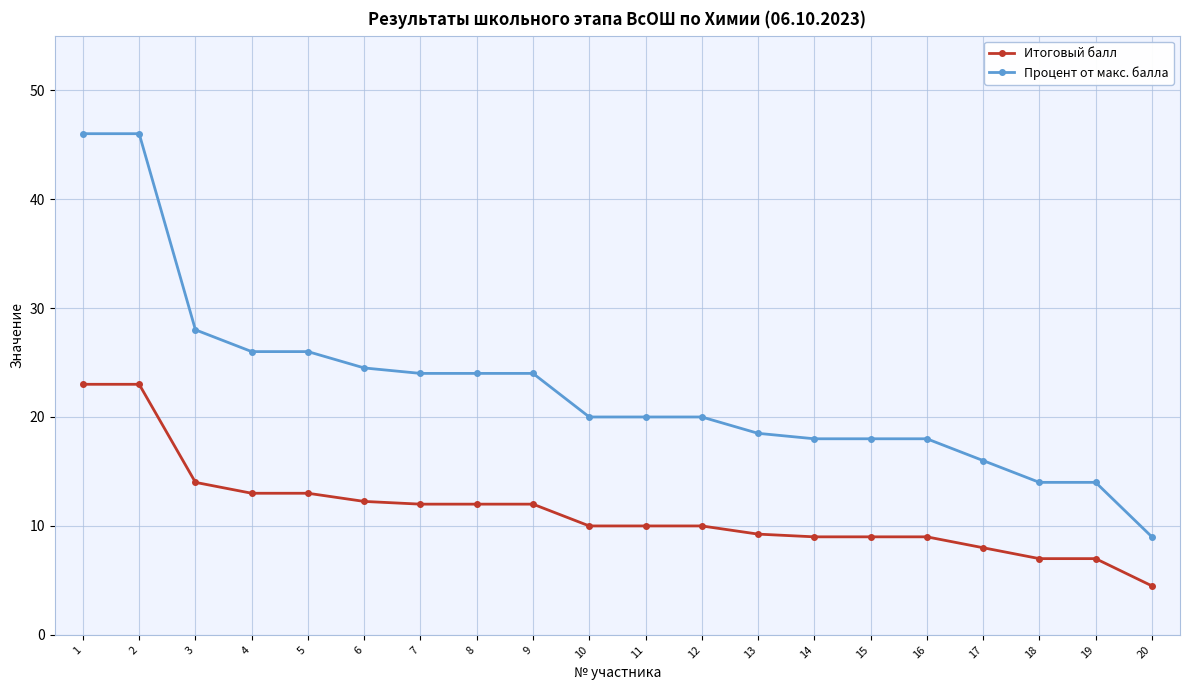

True or false: Итоговый балл and Процент от макс. балла cross at least once.

False